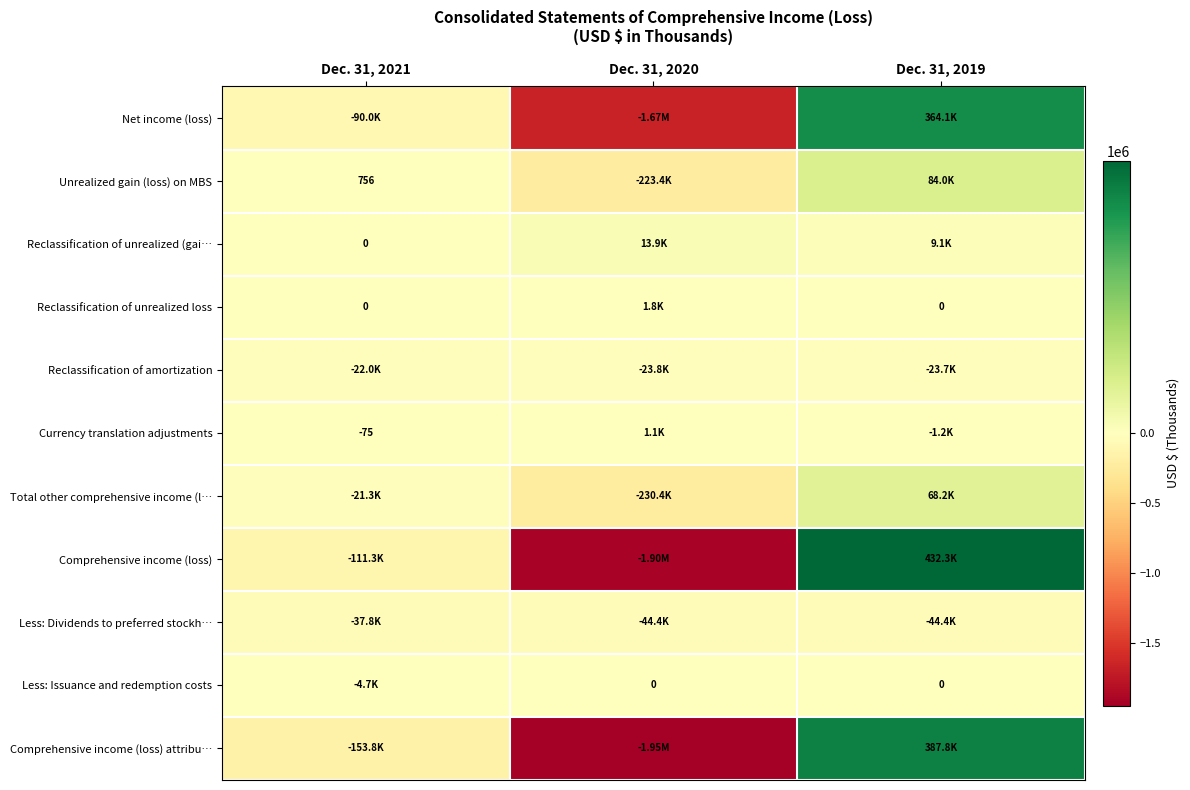

Which has a higher value, Dec. 31, 2021 or Dec. 31, 2019?

Dec. 31, 2019